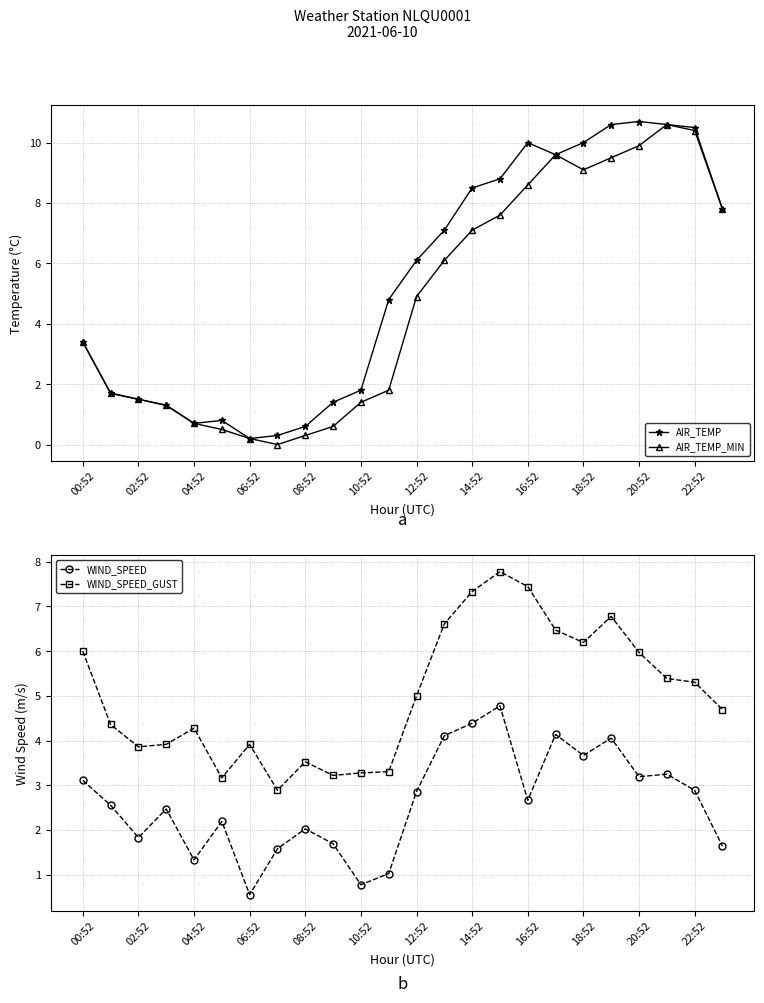

The value of AIR_TEMP at 10:52 is 1.8. True or false?

True